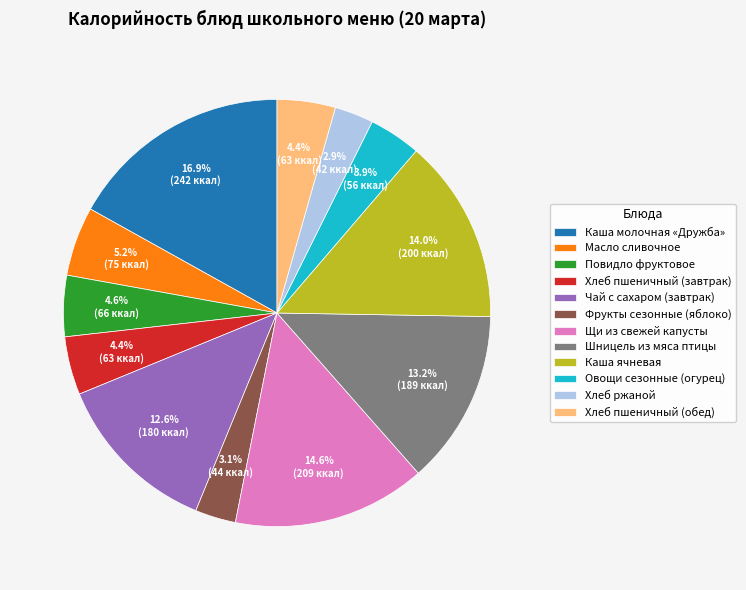

Combined, what portion of the pie is Хлеб пшеничный (обед) and Фрукты сезонные (яблоко)?

7.5%